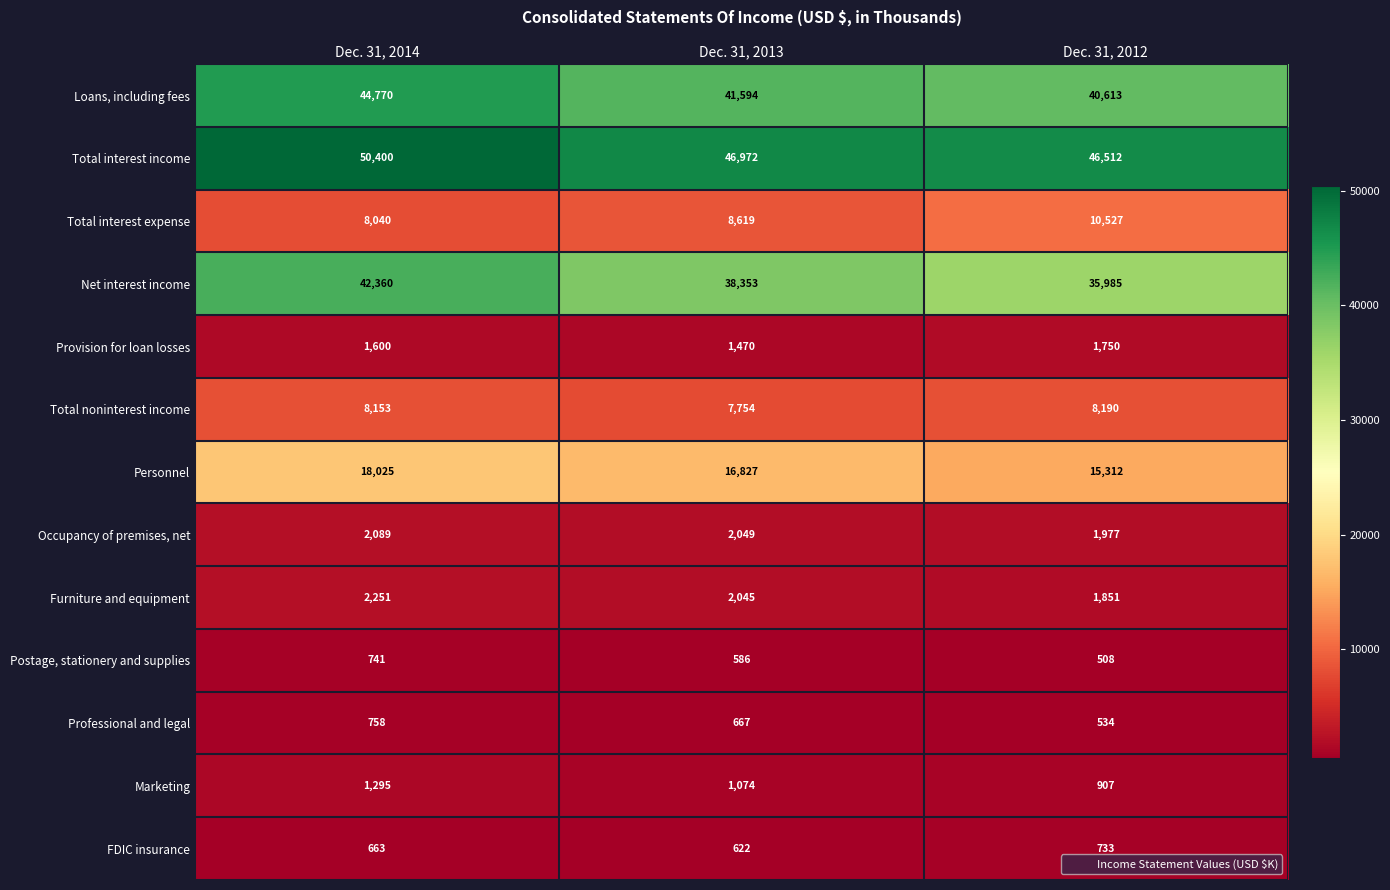

Rank the categories by Postage, stationery and supplies value from highest to lowest.

Dec. 31, 2014, Dec. 31, 2013, Dec. 31, 2012